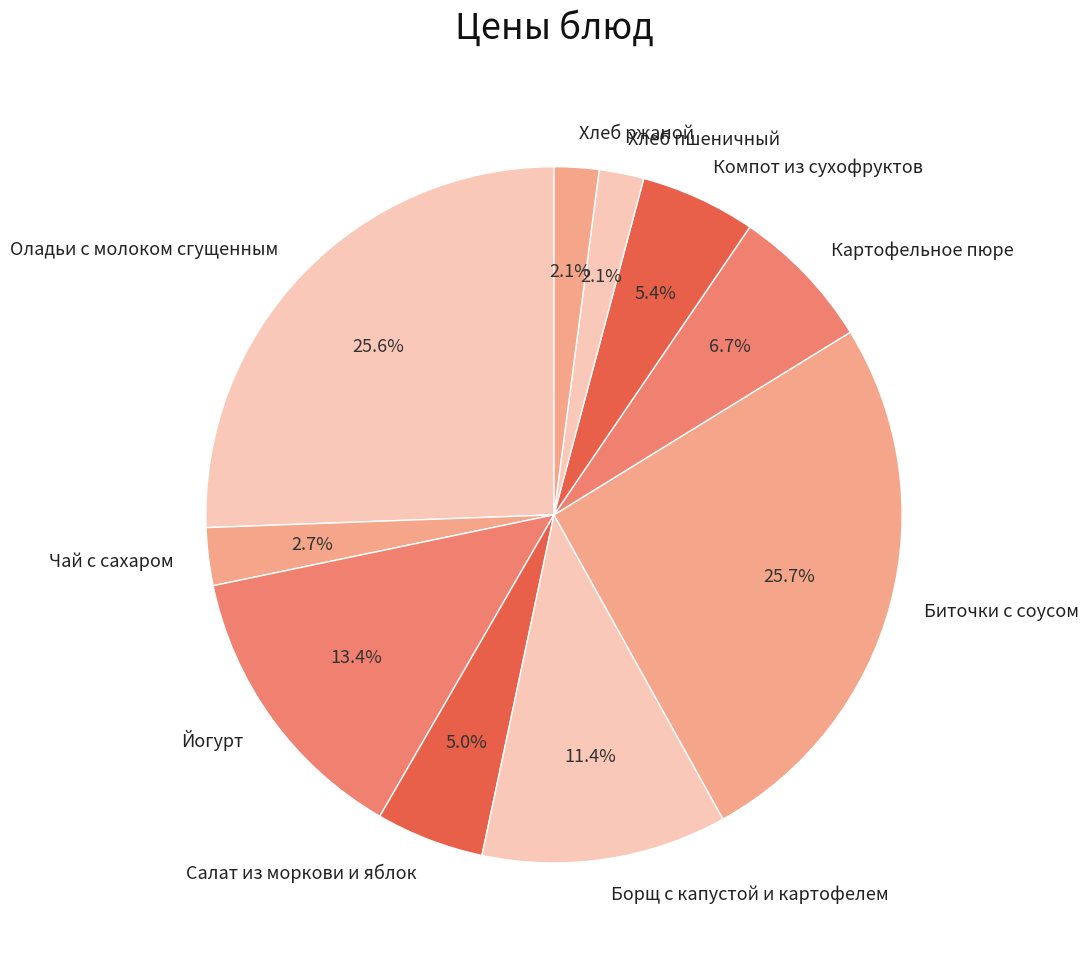

To the nearest percent, what is the difference between the largest and smallest slice percentages?

24%